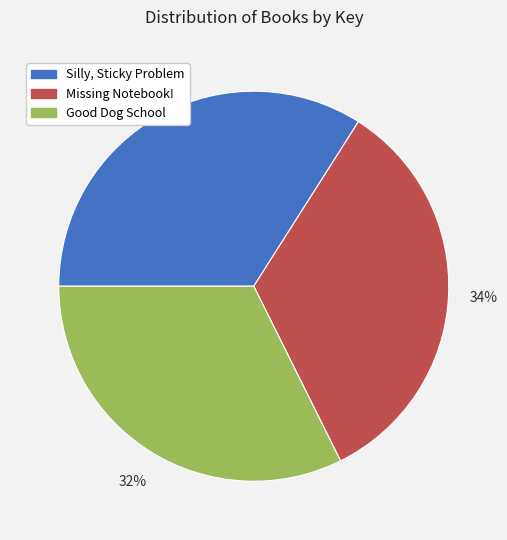

What percentage is the Good Dog School slice, to the nearest percent?

32%